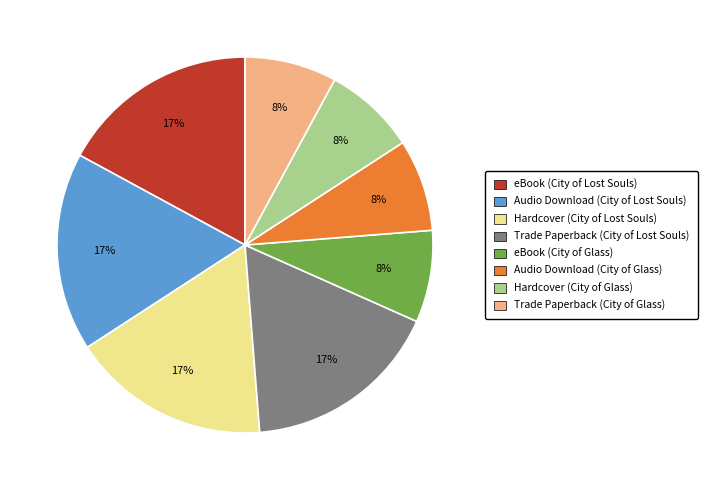

Is the sum of eBook (City of Glass) and Audio Download (City of Glass) greater than half?

No